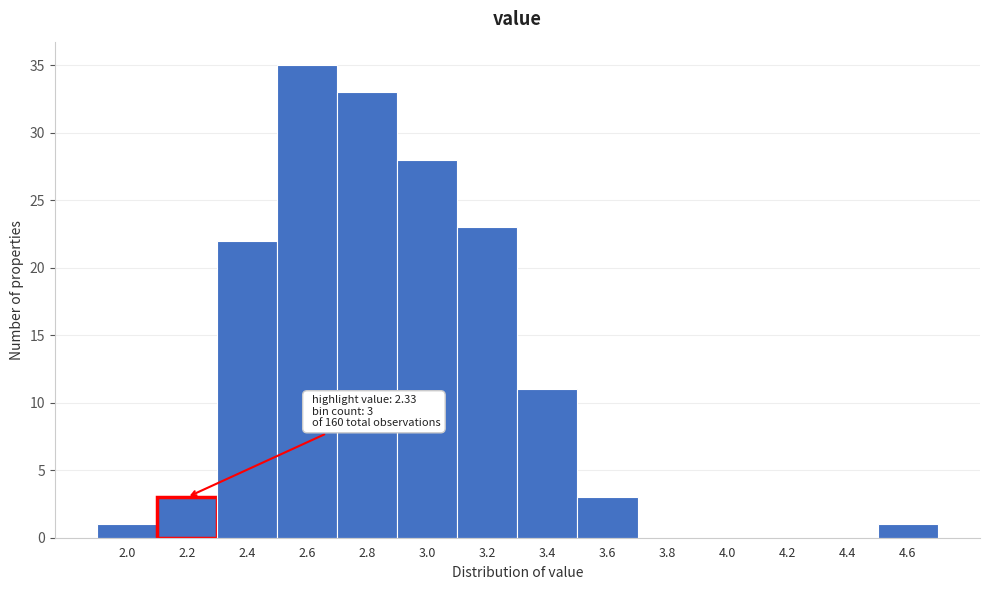

Reading left to right, transcribe all the data shown in this chart.

2.0=1	2.2=3	2.4=22	2.6=35	2.8=33	3.0=28	3.2=23	3.4=11	3.6=3	3.8=0	4.0=0	4.2=0	4.4=0	4.6=1